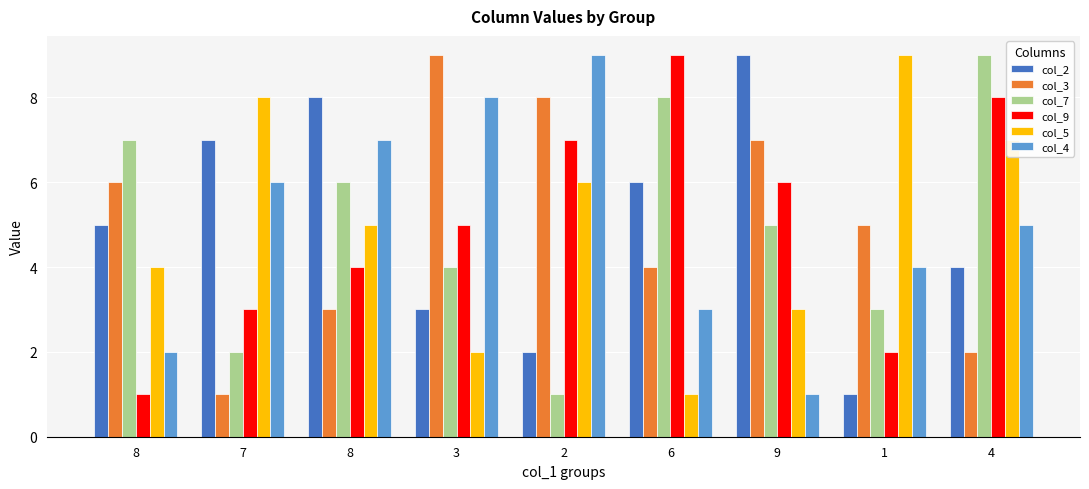

What is the difference between the highest and lowest values at 4?

7